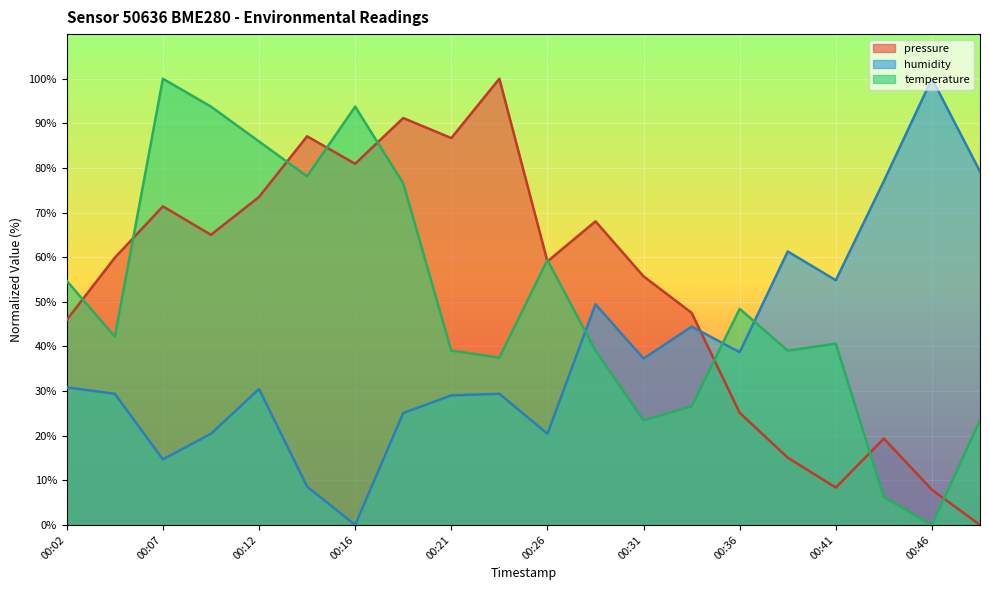

How many lines are shown in the chart?

3